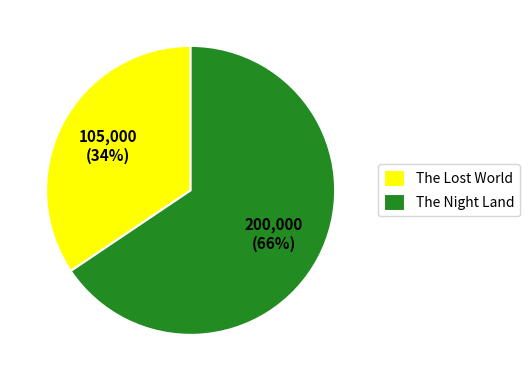

What is the smallest slice in the pie chart?

The Lost World